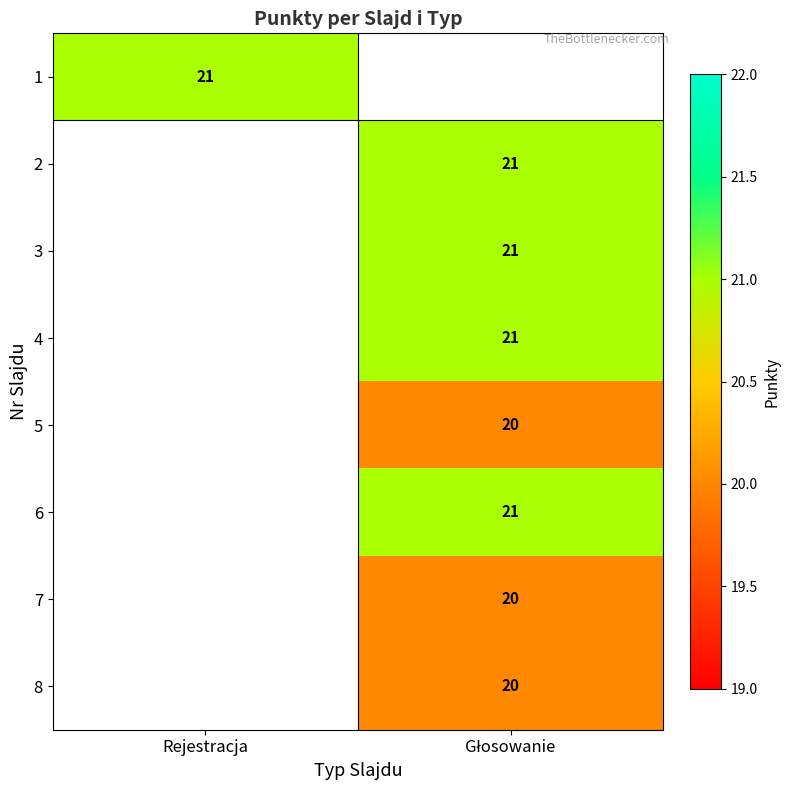

How many series are shown in this chart?

8